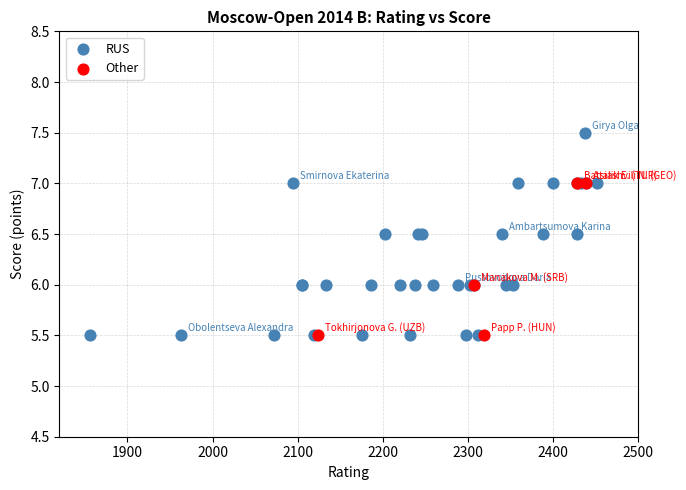

Which series contains the highest Y value?

RUS